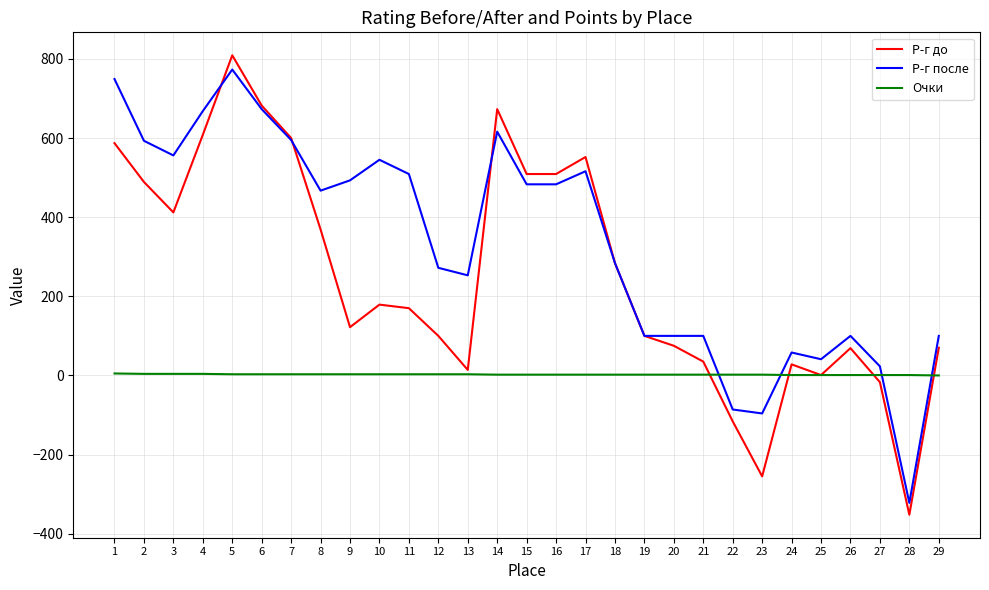

Does the chart have visible grid lines?

Yes